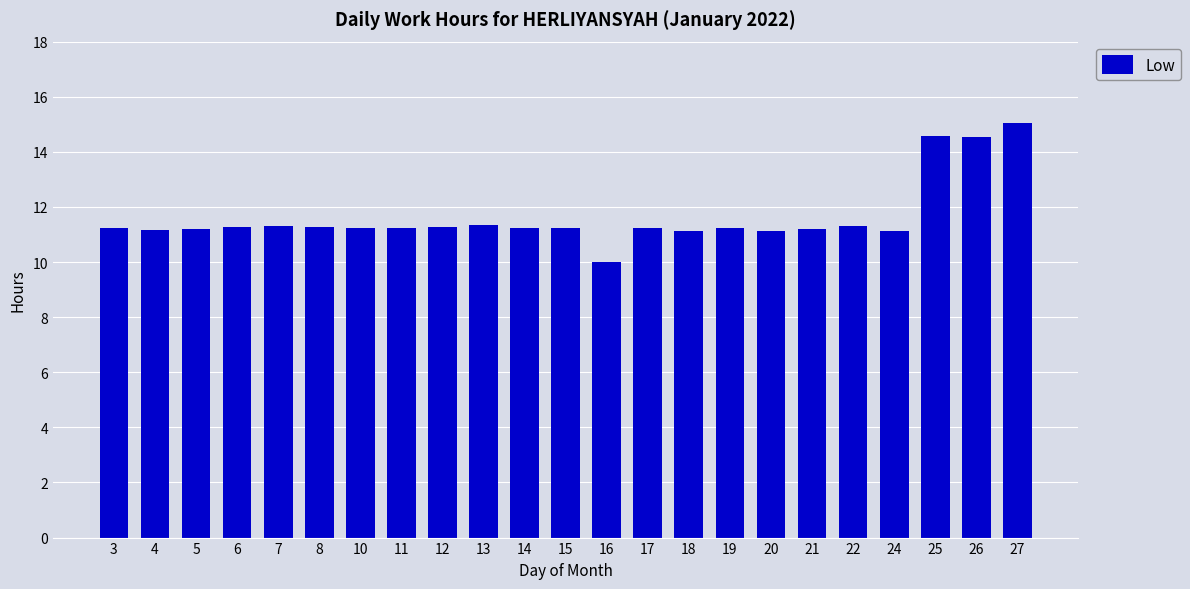

How many data points are less than 11?

1